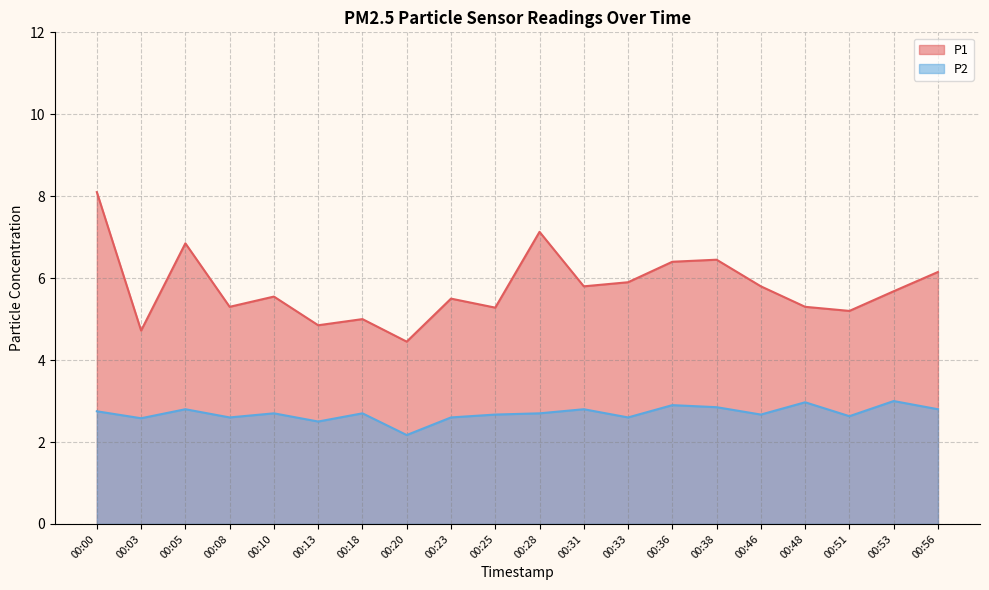

How many interior local valleys does the P2 series have?

7